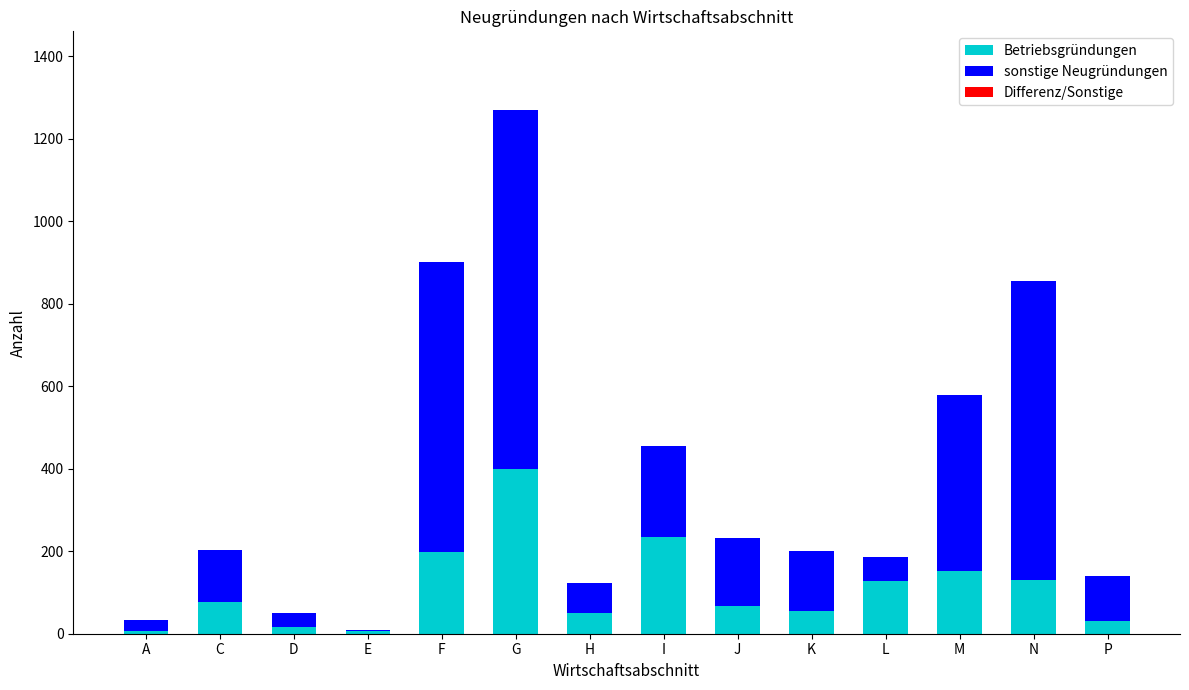

The Betriebsgründungen series shows 50 at H. True or false?

True